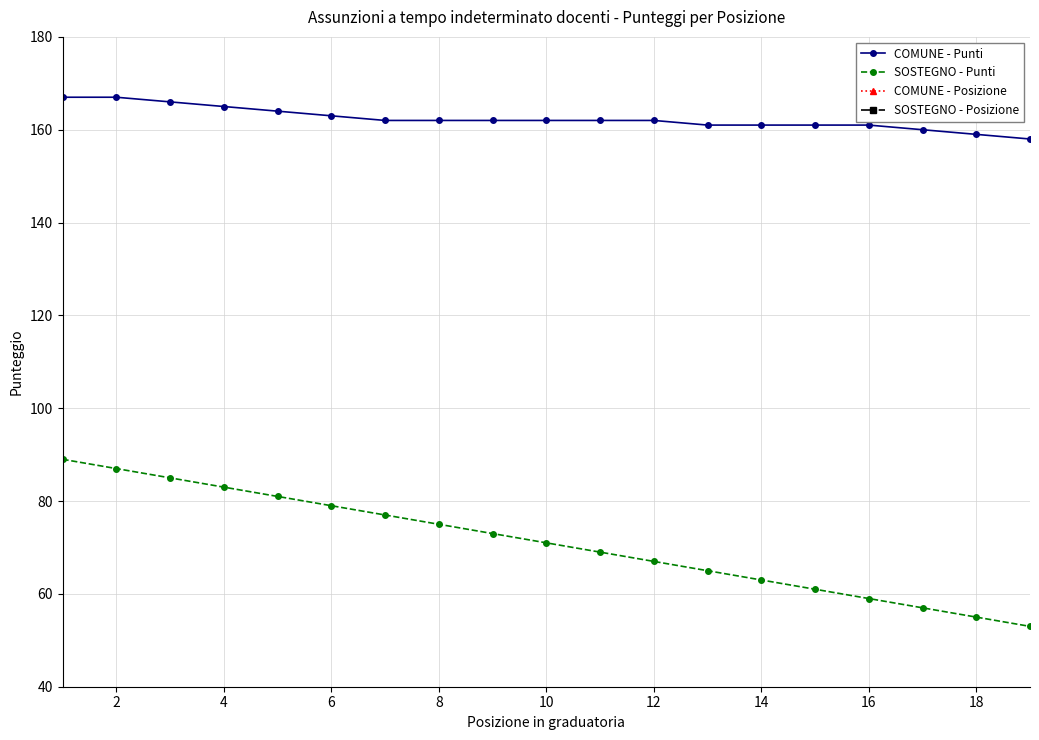

The value of SOSTEGNO - Punti at 8 is 119. True or false?

False